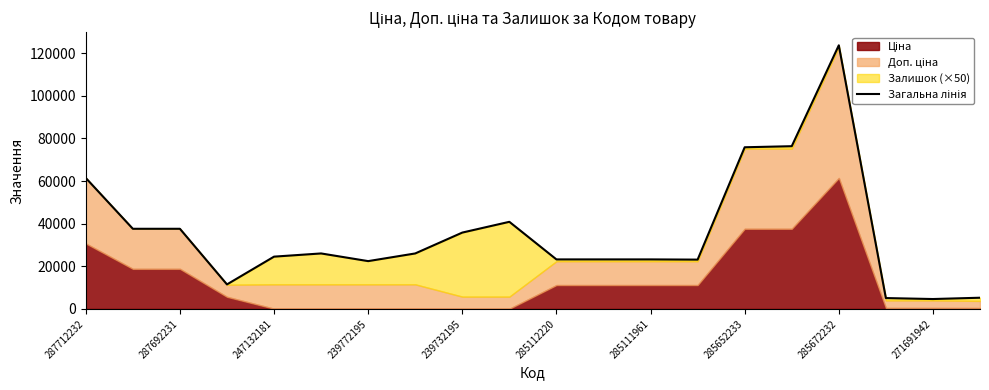

Reading right to left, transcribe all the data shown in this chart.

5249.0	4638.1	5088.1	123668.5	76337.2	75837.2	23126.3	23226.3	23226.3	23226.3	40862.1	35812.1	26024.1	22424.1	26024.1	24524.1	11497.6	37593.6	37593.6	61434.3